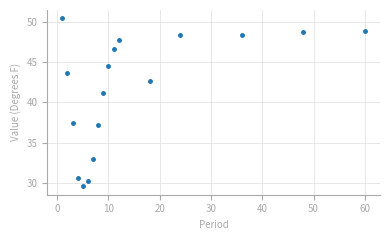

What is the range of X values (max minus min)?

59.0